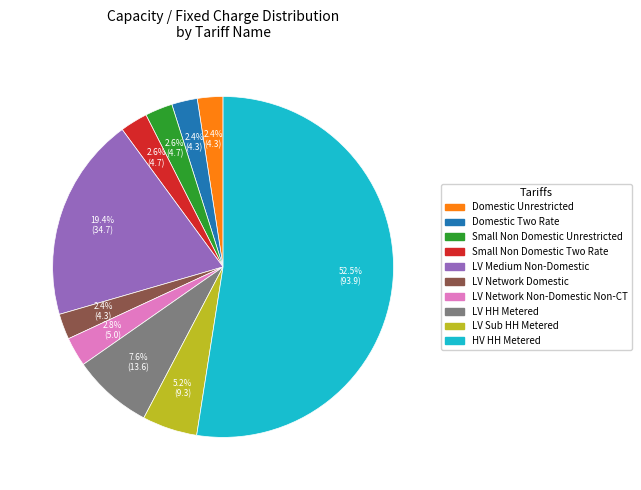

What is the majority slice?

HV HH Metered